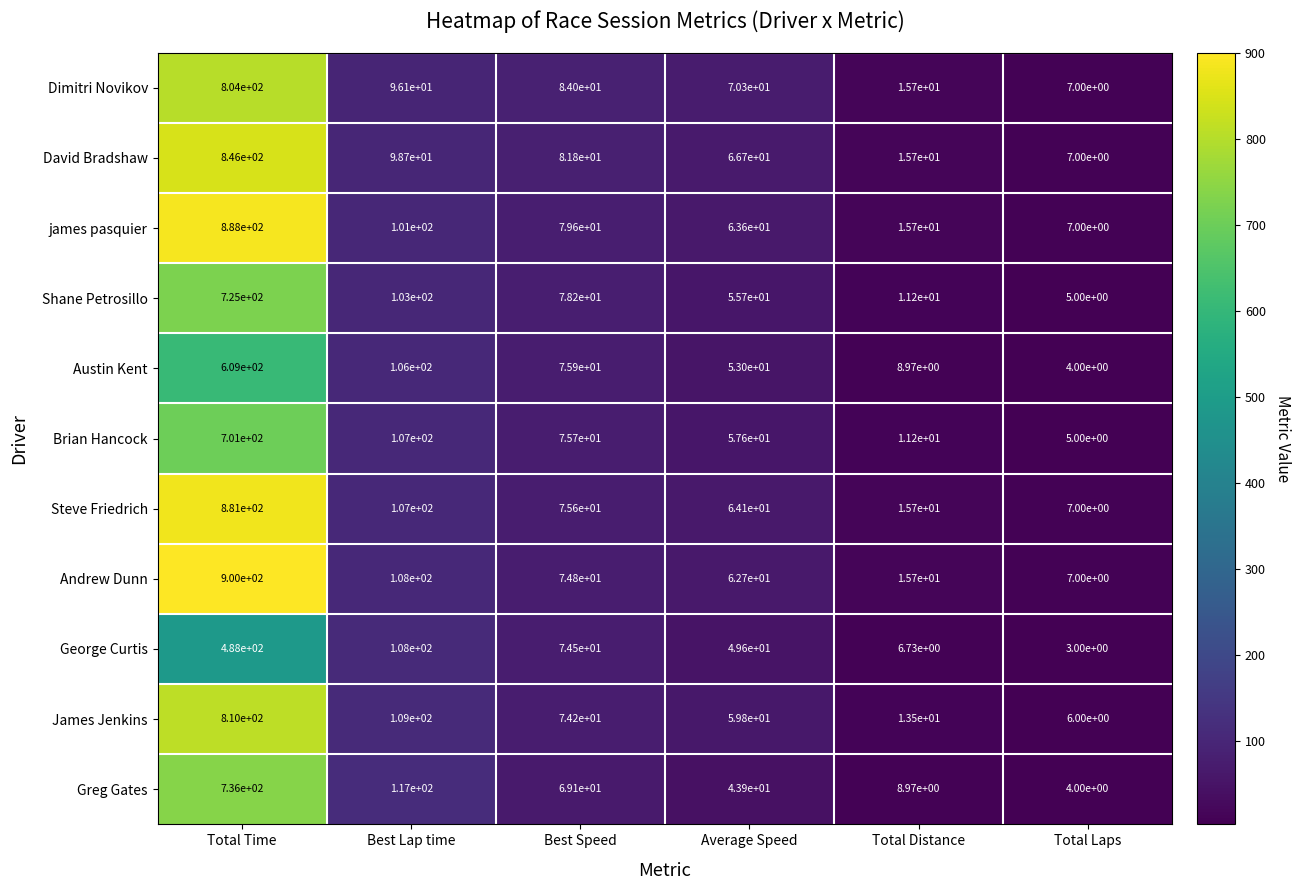

At which category does the chart reach its peak across all series?

Total Time